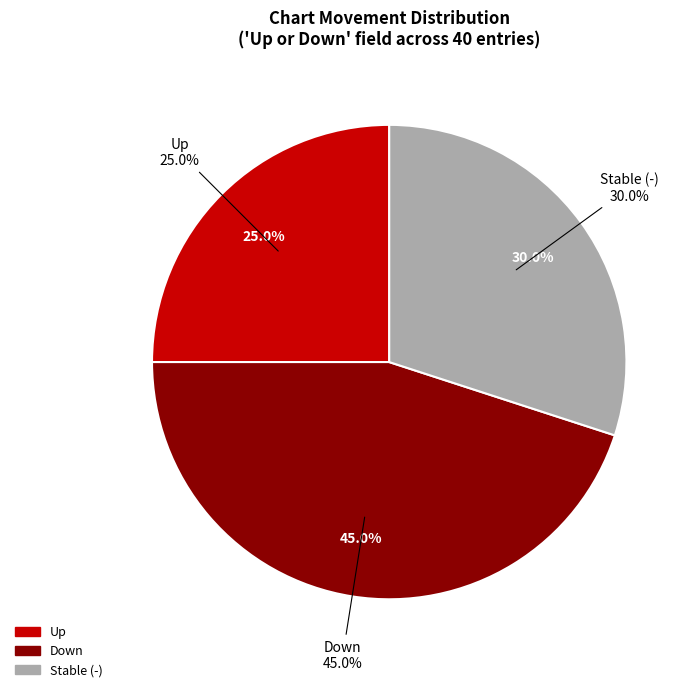

Which slice is the largest?

down